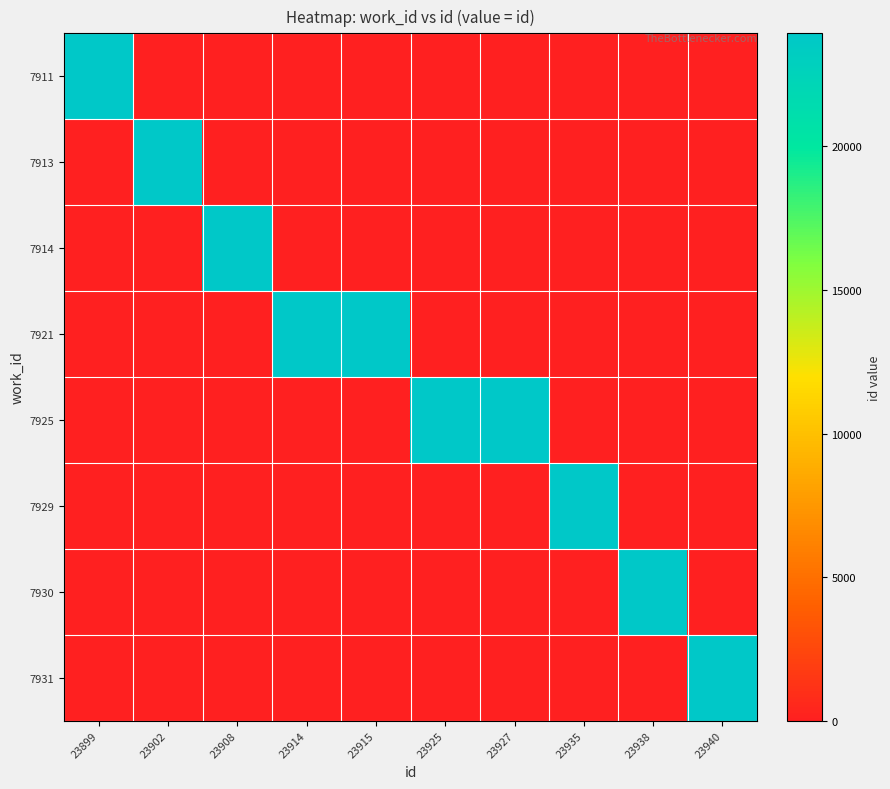

Reading right to left, what are all the values shown in this chart?

7911: 23940=0	23938=0	23935=0	23927=0	23925=0	23915=0	23914=0	23908=0	23902=0	23899=23899
7913: 23940=0	23938=0	23935=0	23927=0	23925=0	23915=0	23914=0	23908=0	23902=23902	23899=0
7914: 23940=0	23938=0	23935=0	23927=0	23925=0	23915=0	23914=0	23908=23908	23902=0	23899=0
7921: 23940=0	23938=0	23935=0	23927=0	23925=0	23915=23915	23914=23914	23908=0	23902=0	23899=0
7925: 23940=0	23938=0	23935=0	23927=23927	23925=23925	23915=0	23914=0	23908=0	23902=0	23899=0
7929: 23940=0	23938=0	23935=23935	23927=0	23925=0	23915=0	23914=0	23908=0	23902=0	23899=0
7930: 23940=0	23938=23938	23935=0	23927=0	23925=0	23915=0	23914=0	23908=0	23902=0	23899=0
7931: 23940=23940	23938=0	23935=0	23927=0	23925=0	23915=0	23914=0	23908=0	23902=0	23899=0